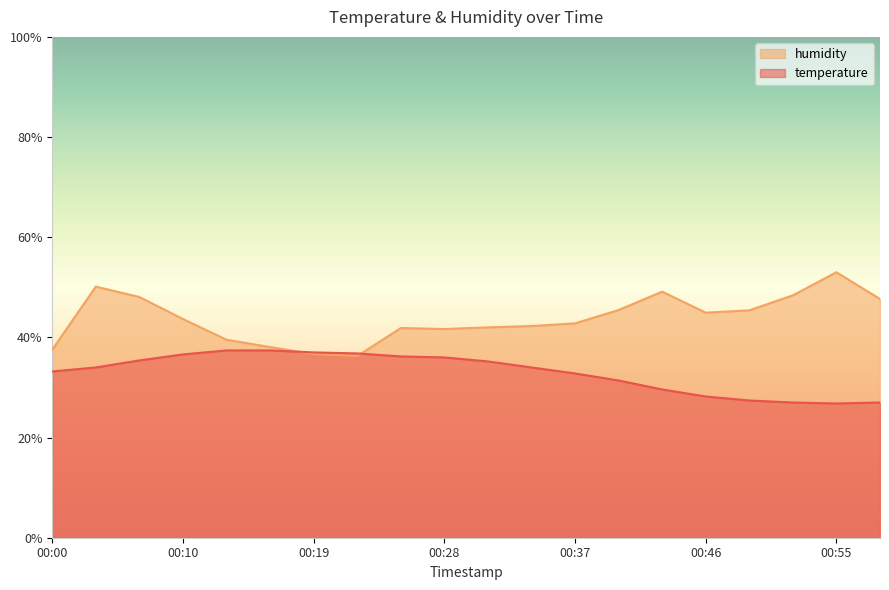

In temperature, how many points are lower than both neighbors (excluding endpoints)?

1